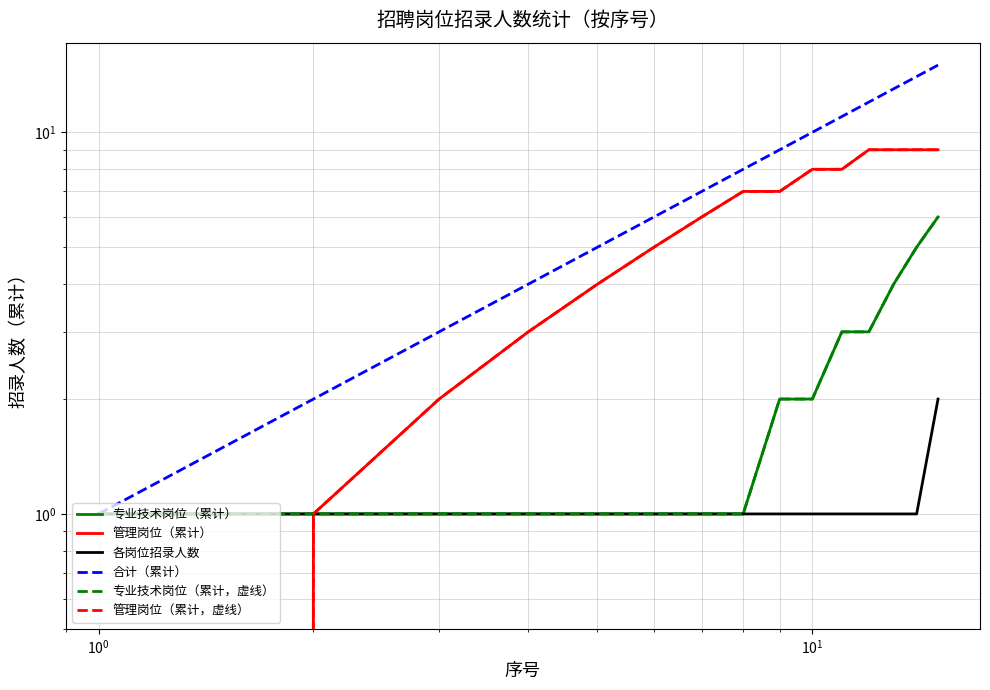

What is the difference between the maximum and minimum values in the 专业技术岗位（累计，虚线） series?

5